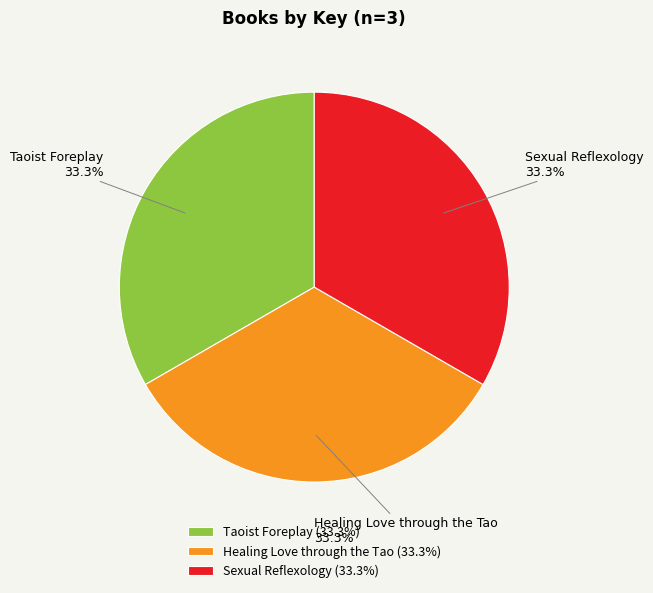

What percentage is the Healing Love through the Tao slice, to the nearest percent?

33%